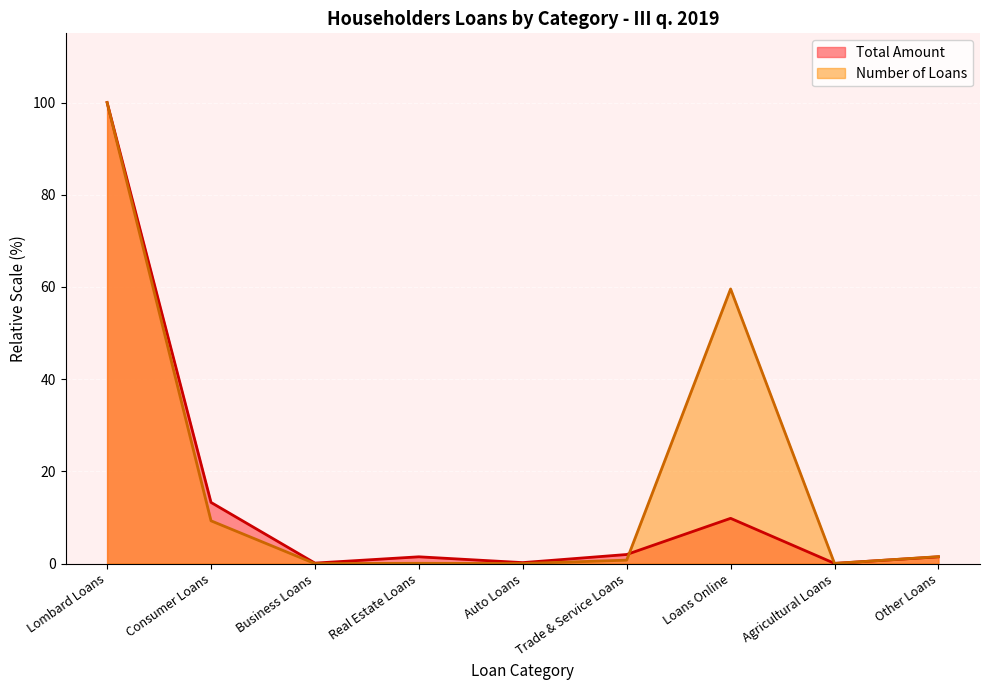

List the series in order of their peak value, highest first.

Total Amount, Number of Loans